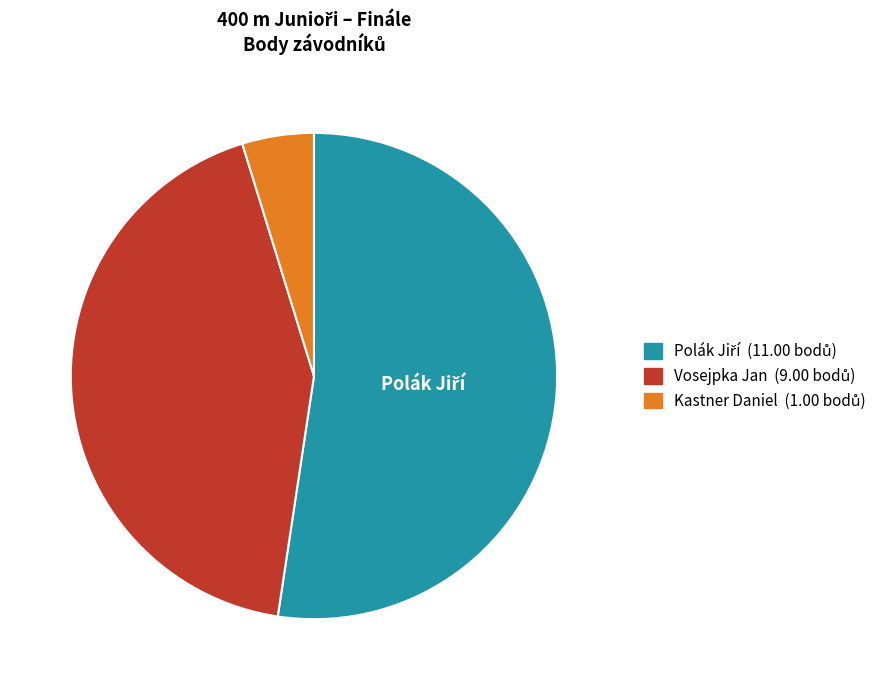

Does any single category account for the majority?

Yes